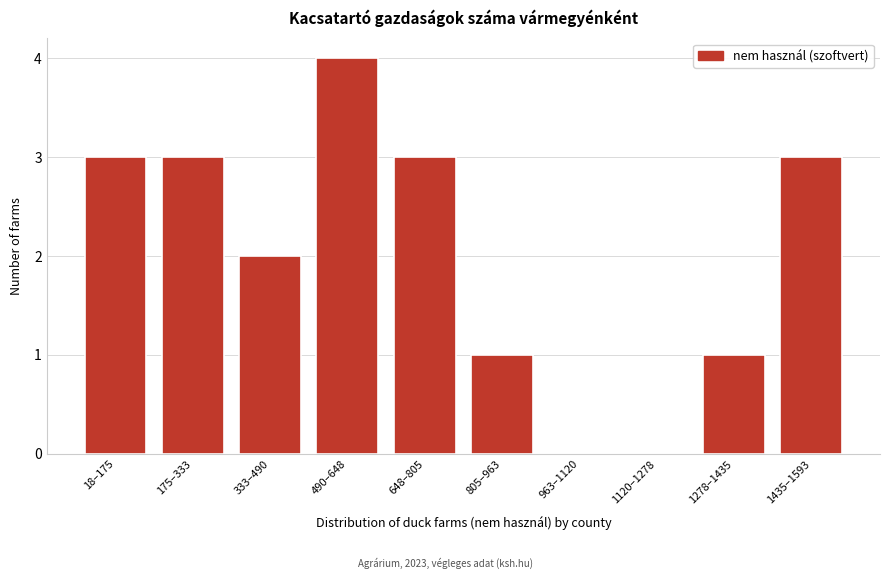

Reading left to right, what are all the values shown in this chart?

18–175=3	175–333=3	333–490=2	490–648=4	648–805=3	805–963=1	963–1120=0	1120–1278=0	1278–1435=1	1435–1593=3